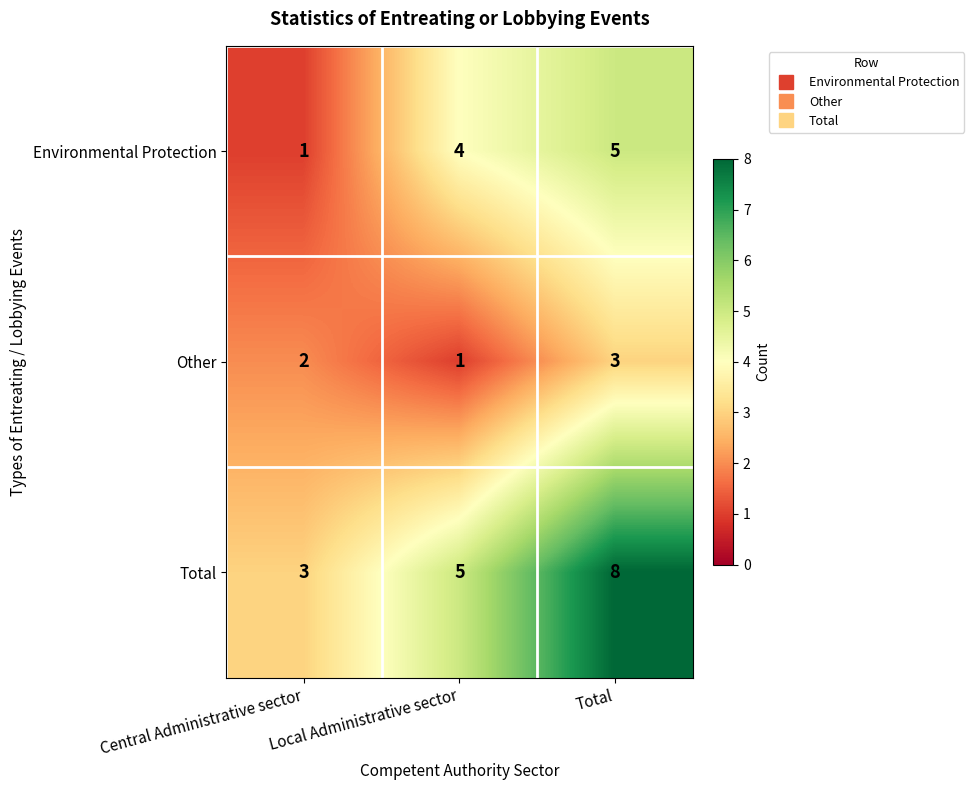

Is it true that Total equals 8 at Total?

True